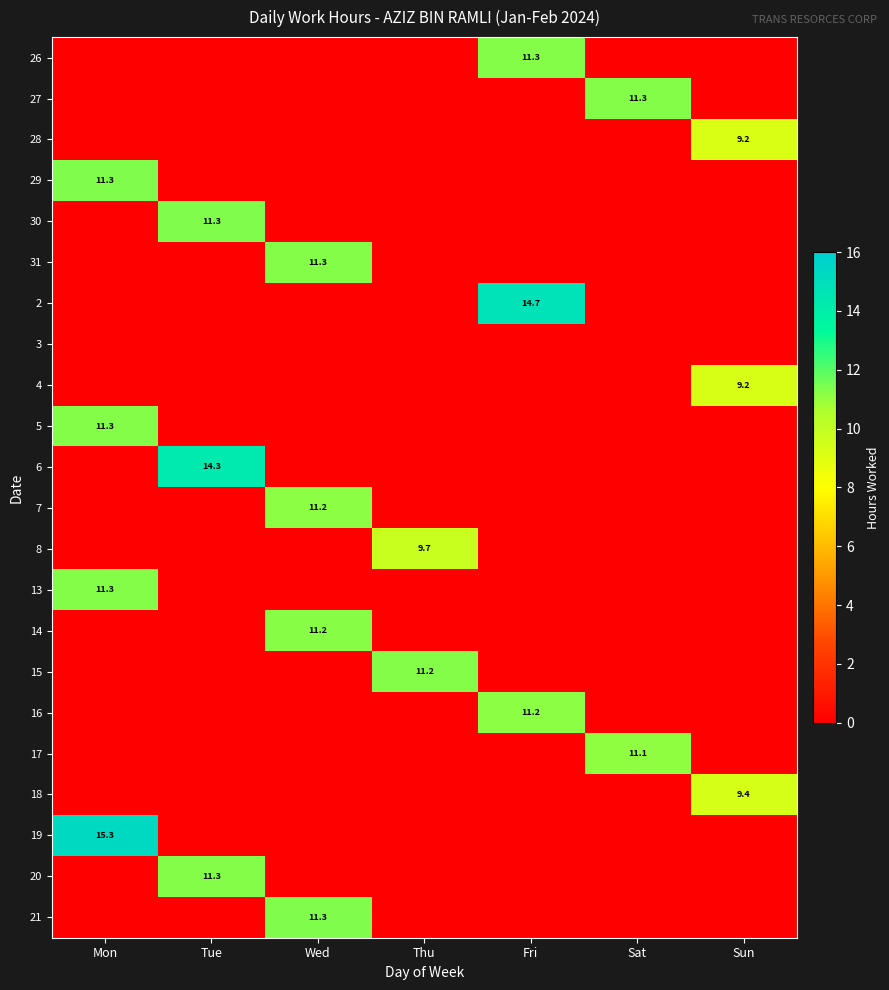

At Sat, list the series in order from largest to smallest.

27, 17, 26, 28, 29, 30, 31, 2, 3, 4, 5, 6, 7, 8, 13, 14, 15, 16, 18, 19, 20, 21